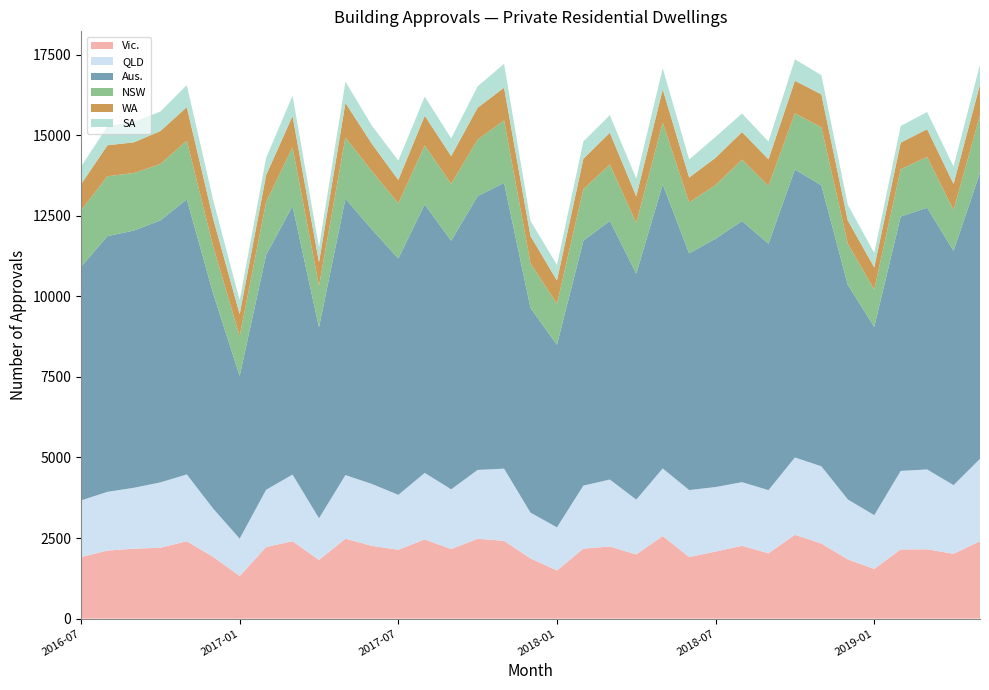

Reading right to left, transcribe all the data shown in this chart.

Vic.: 2402	2012	2151	2147	1543	1837	2331	2602	2028	2261	2081	1911	2563	1993	2237	2172	1494	1869	2414	2479	2159	2457	2137	2257	2482	1820	2403	2222	1321	1917	2401	2199	2171	2112	1908
QLD: 2556	2130	2478	2436	1667	1862	2396	2398	1959	1973	2002	2078	2097	1699	2078	1956	1338	1419	2239	2135	1853	2064	1703	1922	1972	1294	2067	1775	1160	1494	2073	2028	1889	1822	1760
Aus.: 8879	7268	8120	7891	5843	6656	8717	8937	7643	8104	7706	7344	8816	7009	8025	7601	5662	6354	8867	8496	7714	8330	7333	7900	8574	5920	8331	7287	5048	6670	8535	8130	7982	7935	7250
NSW: 1782	1266	1578	1467	1156	1282	1802	1740	1796	1904	1664	1582	1916	1574	1751	1597	1273	1382	1941	1751	1763	1829	1712	1804	1900	1288	1823	1639	1235	1462	1821	1746	1784	1857	1746
WA: 955	813	860	828	689	717	1021	1012	826	856	849	771	1033	830	988	943	726	845	1014	992	862	924	726	850	1073	736	973	838	686	857	1041	1025	953	962	813
SA: 619	538	533	516	450	489	597	666	550	575	647	560	653	550	542	538	482	472	739	663	552	593	599	565	661	460	632	534	431	582	684	605	635	587	547